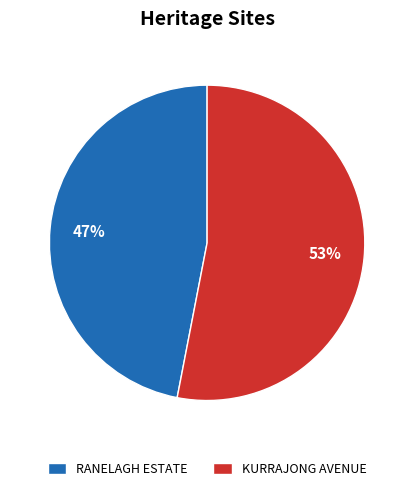

To the nearest percent, what is the average slice percentage?

50%